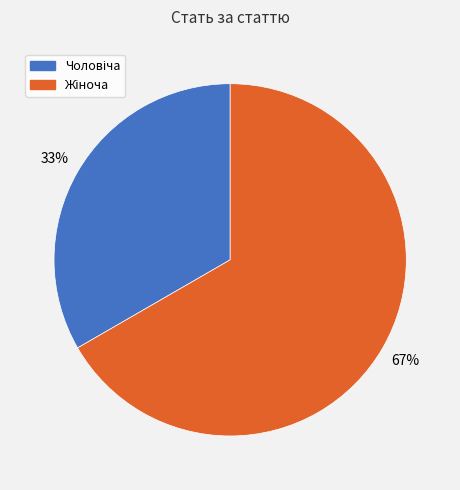

To the nearest percent, what is the average slice percentage?

50%